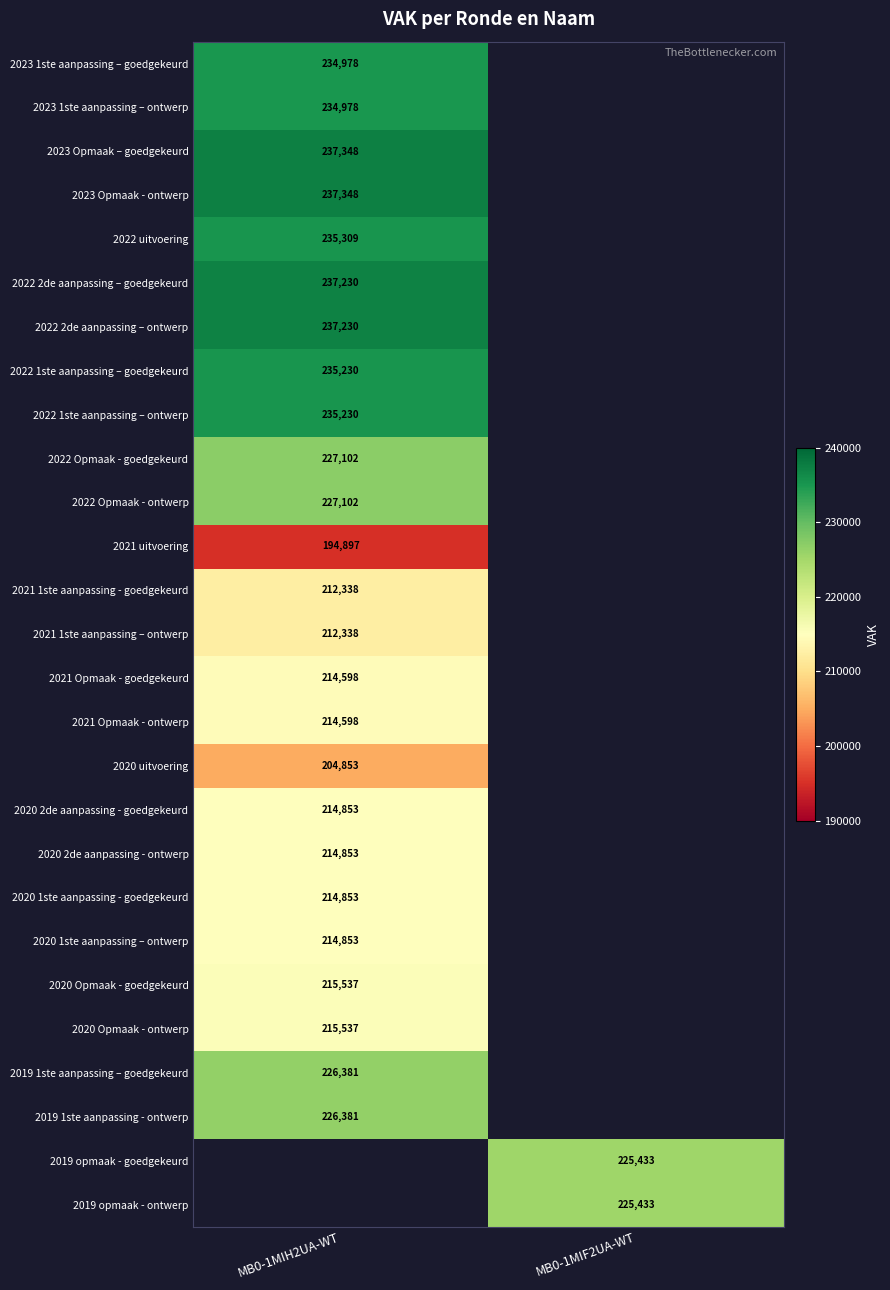

Is it true that 2020 1ste aanpassing – ontwerp equals 331762 at MB0-1MIH2UA-WT?

False